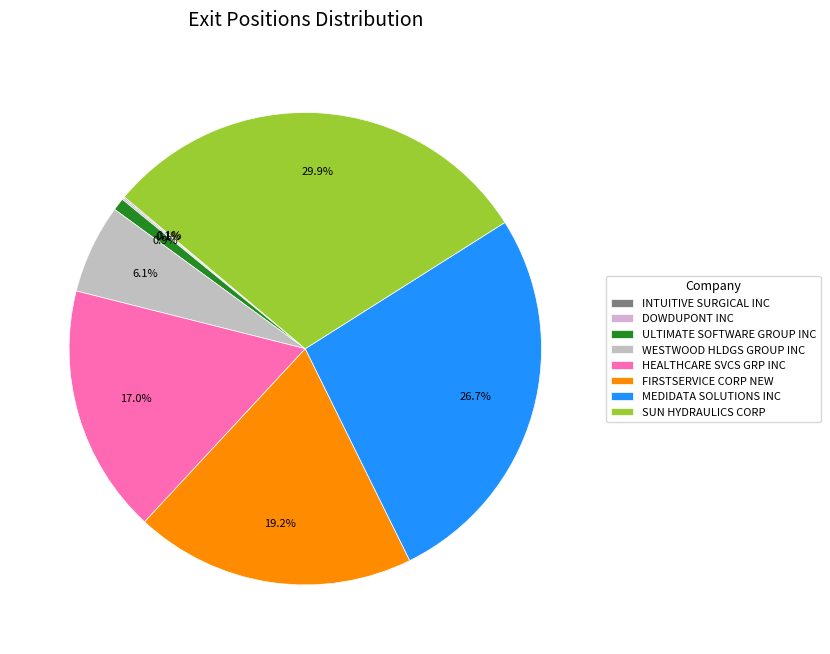

Is there any slice that represents more than half of the pie?

No